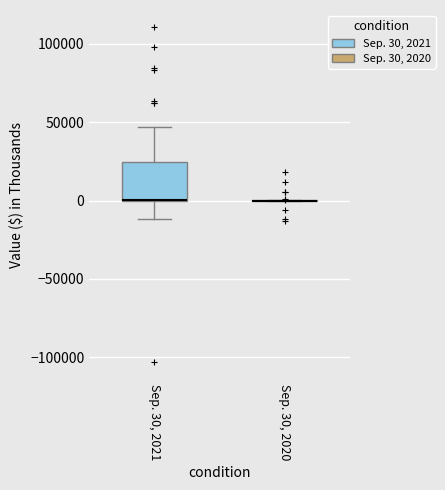

Reading left to right, transcribe this box plot: for each box, give where its median line is, the range the box spans, and where its two whiskers end, as read against the y-axis. The values are not printed on the chart, so give them approximately, as read against the axis.

Sep. 30, 2021: median 0 (drawn on the box's lower edge), box 0 to 25000, whiskers -10000 to 45000
Sep. 30, 2020: box collapsed to a line at 0, whiskers 0 to 0